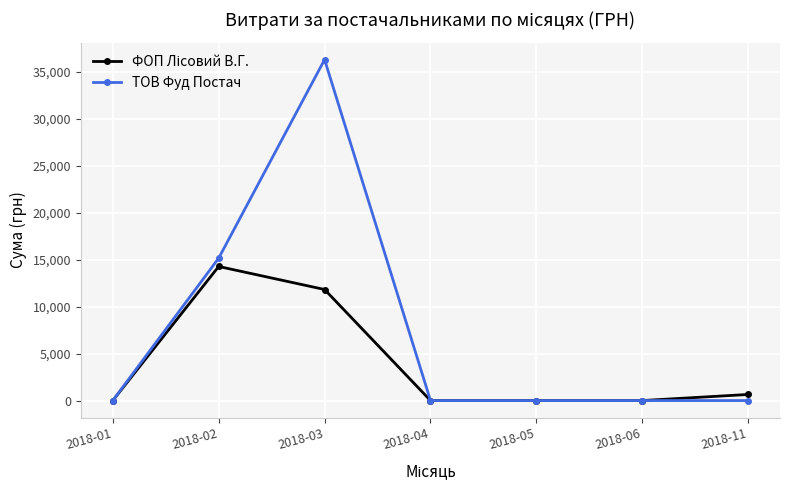

How many categories are shown in the chart?

7